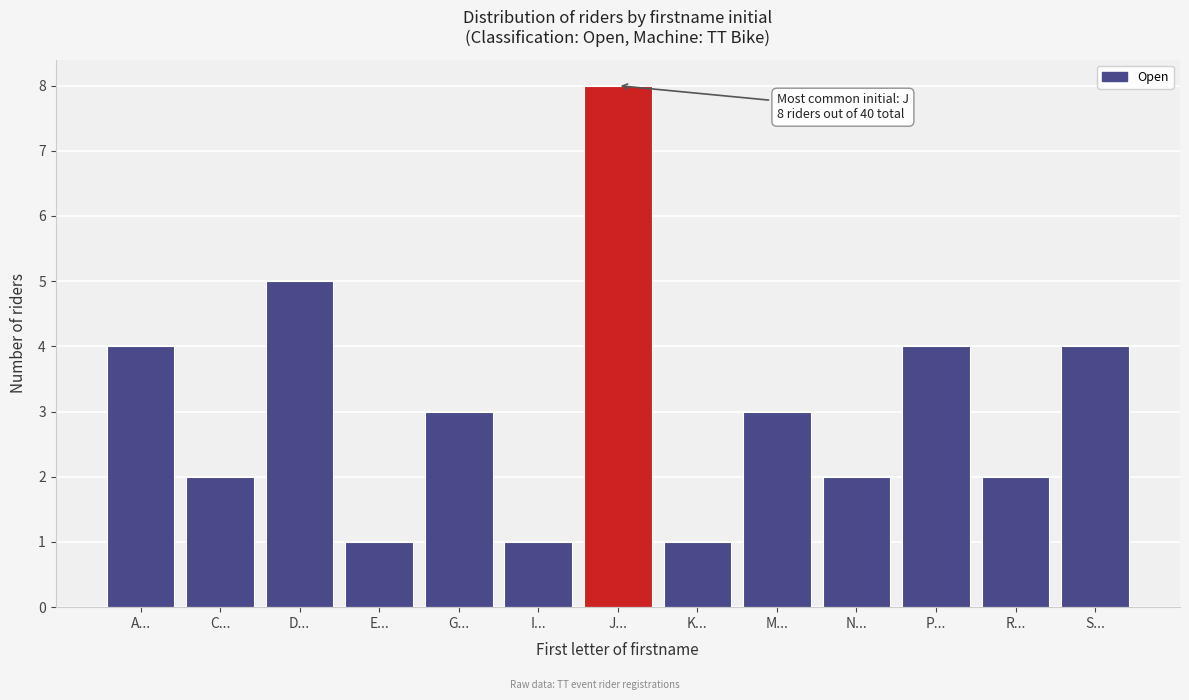

Reading left to right, extract all data points from this chart.

A...=4	C...=2	D...=5	E...=1	G...=3	I...=1	J...=8	K...=1	M...=3	N...=2	P...=4	R...=2	S...=4